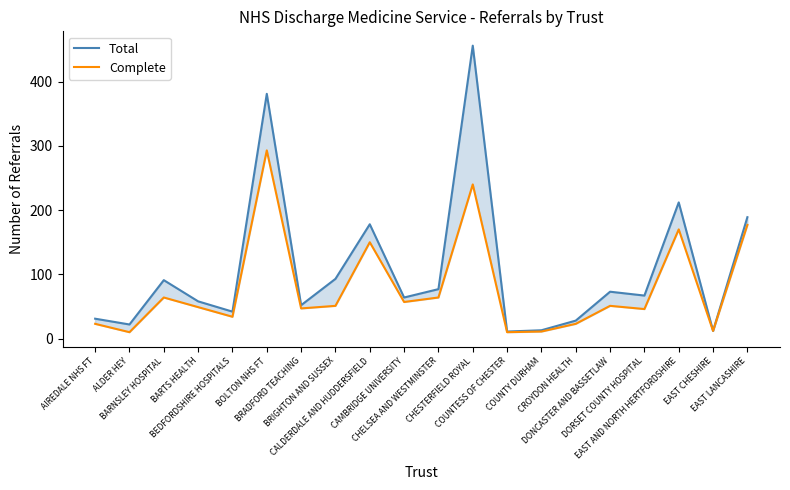

How many lines are shown in the chart?

2